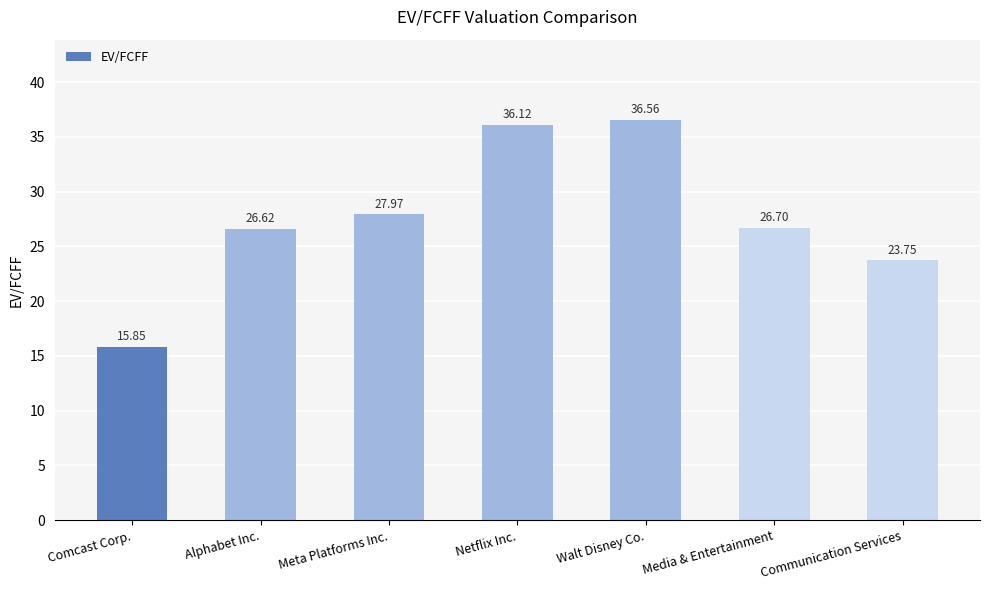

List the labels in order of value, largest first.

Walt Disney Co., Netflix Inc., Meta Platforms Inc., Media & Entertainment, Alphabet Inc., Communication Services, Comcast Corp.